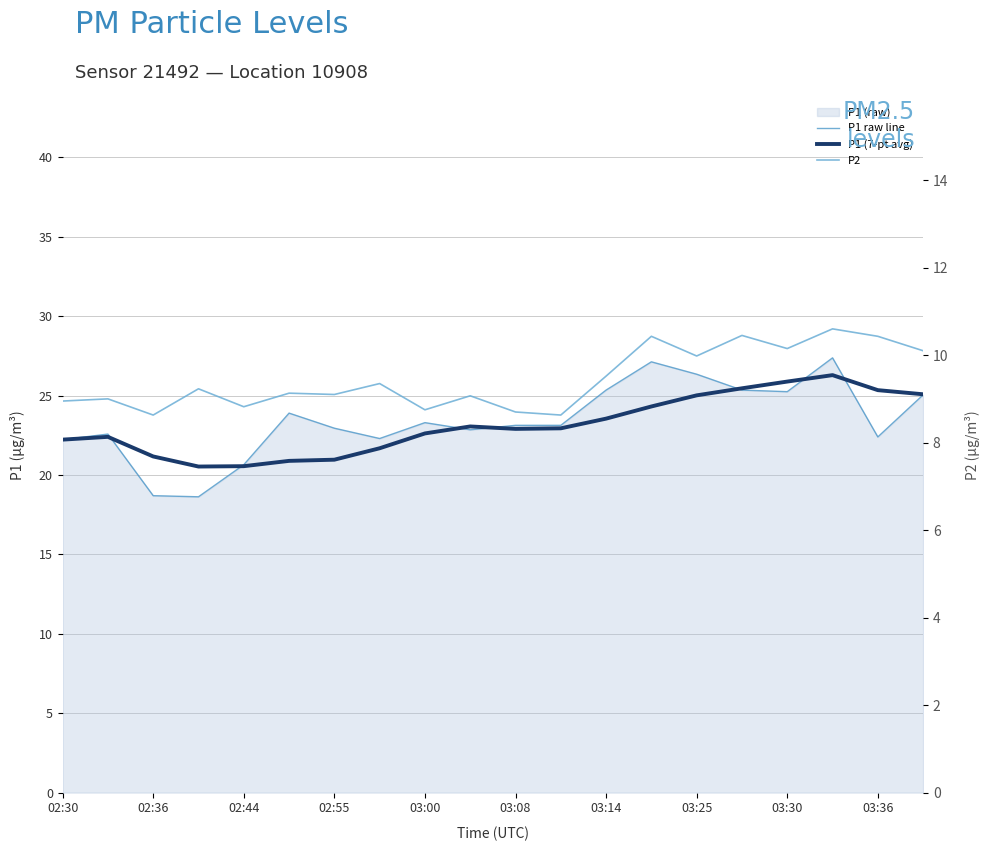

Which category has the highest value in the P1 raw line series?

17